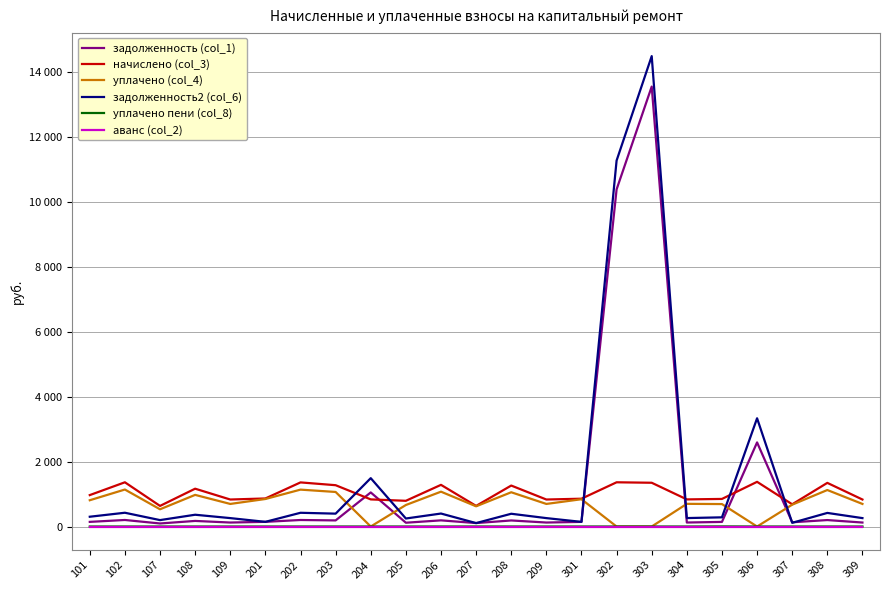

What is the value of the уплачено (col_4) point at the 1st from the left?

810.1